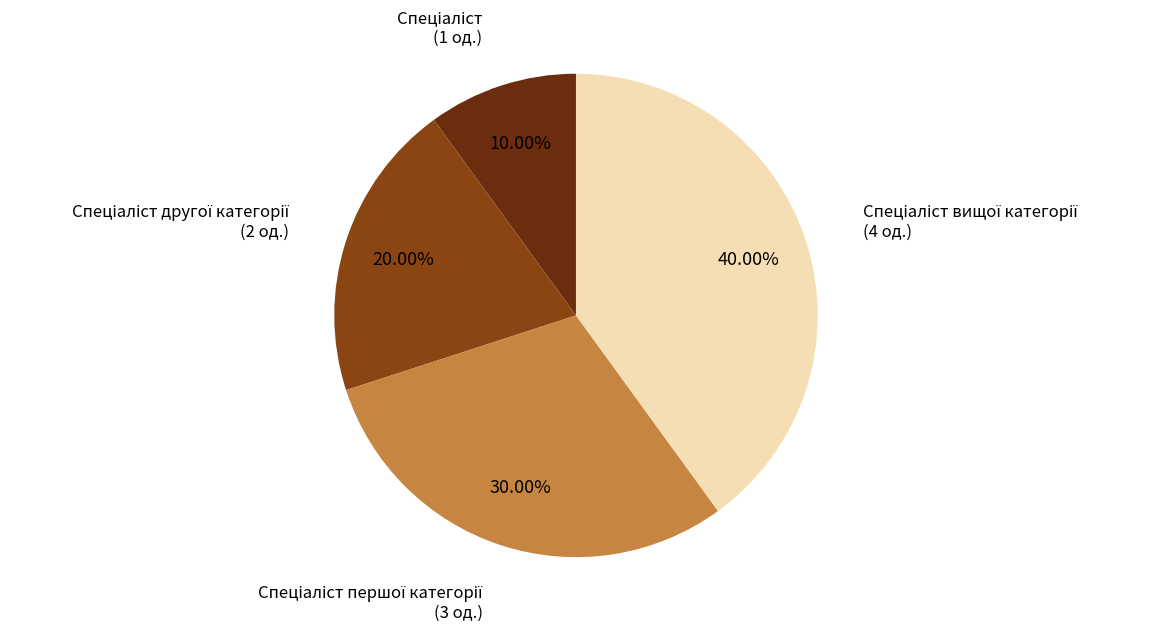

Is there a majority slice in this chart?

No